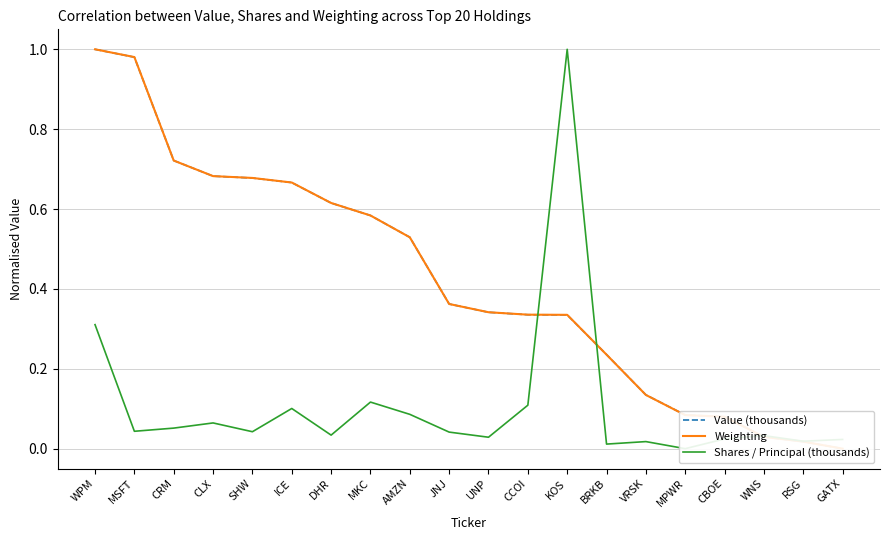

What is the difference between the maximum and minimum values in the Value (thousands) series?

1.0